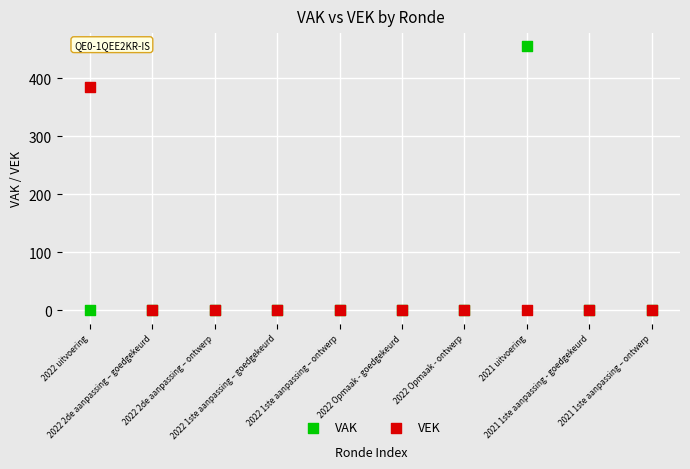

Across all series, what Y value is closest to 227?

385